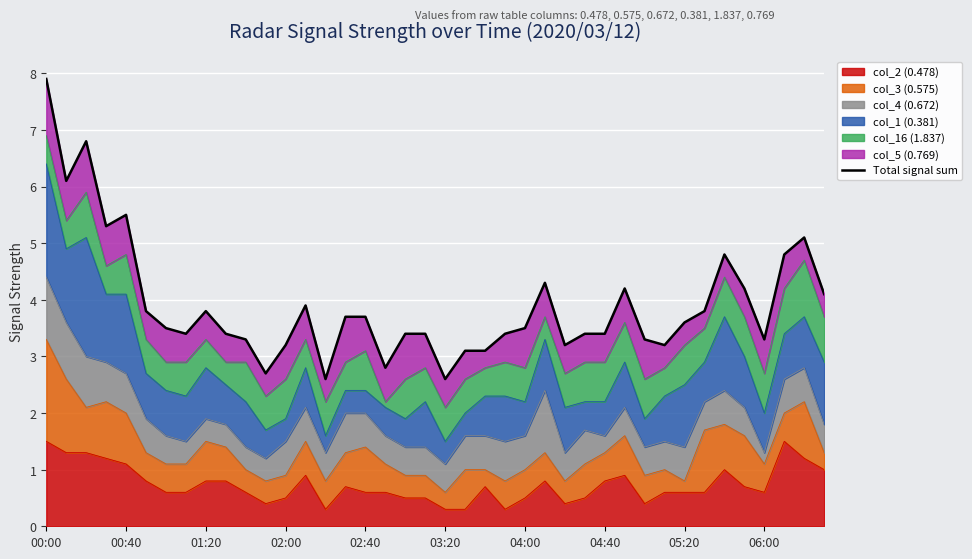

At which category does the chart reach its minimum across all series?

14